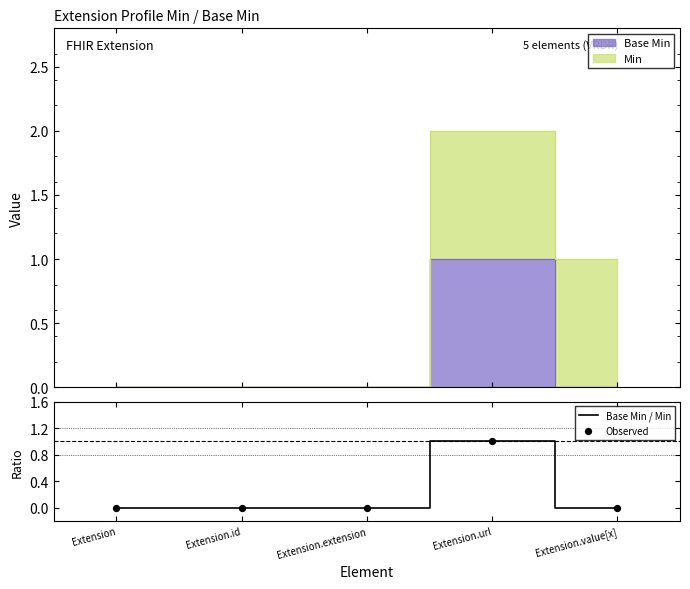

Is it true that Base Min / Min equals 1 at Extension?

False